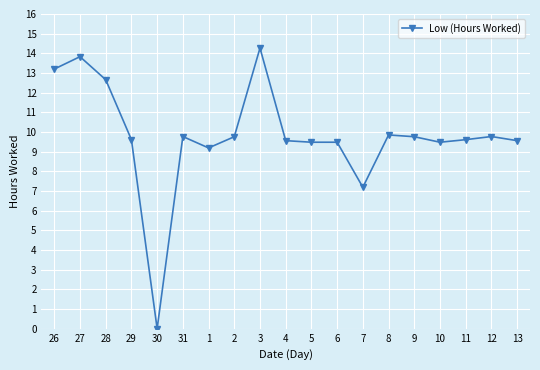

True or false: there are more than 2 points higher than both neighbors.

True